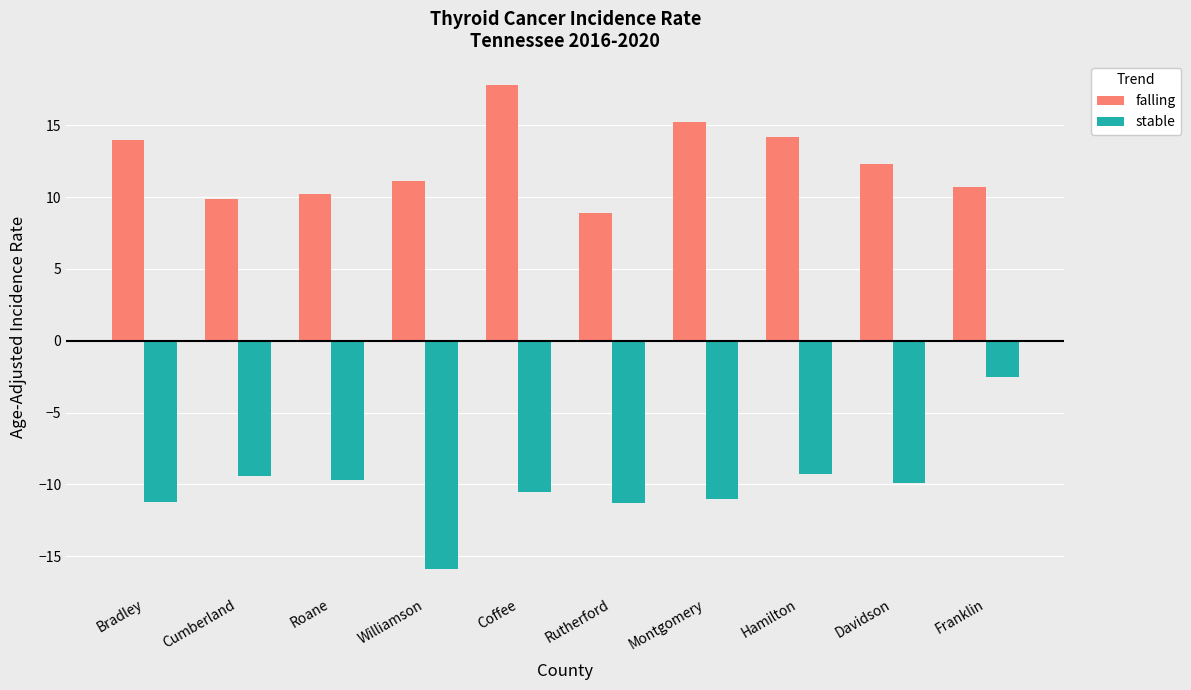

Read the falling value at Montgomery.

15.2